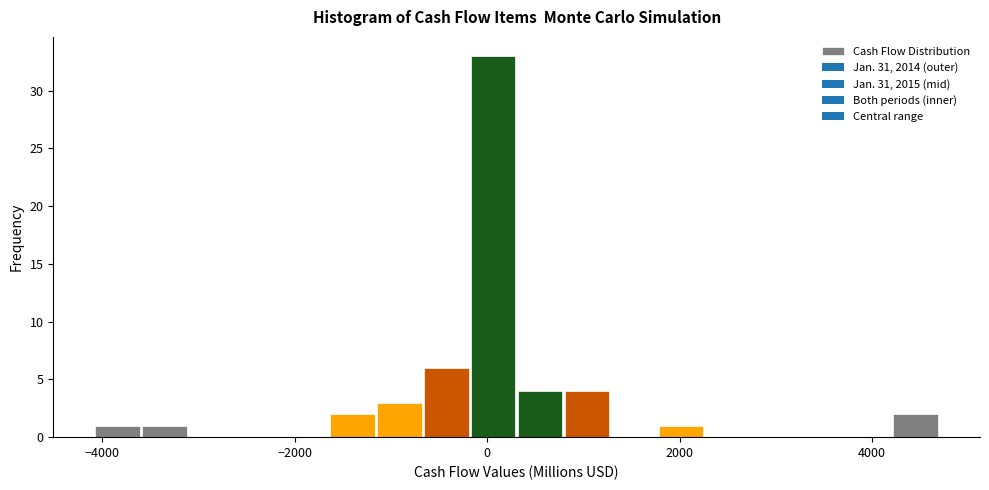

Around what value on the x-axis is the tallest bar? Give the approximate position of its centre, as read against the axis.

0